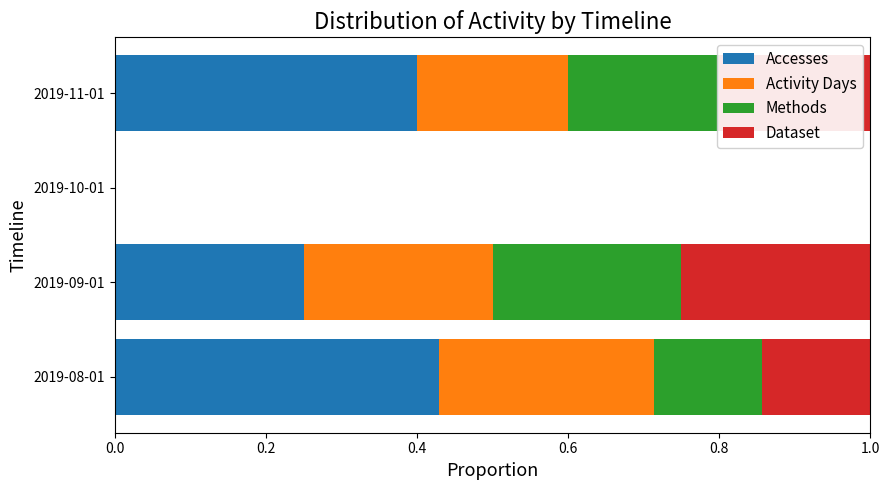

What is the sum of all Accesses values?

1.1